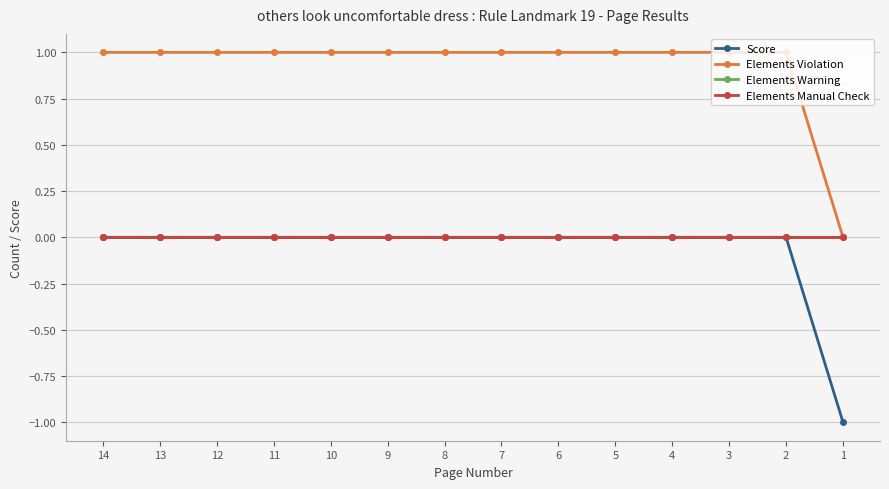

The value of Elements Manual Check at 7 is 0. True or false?

True